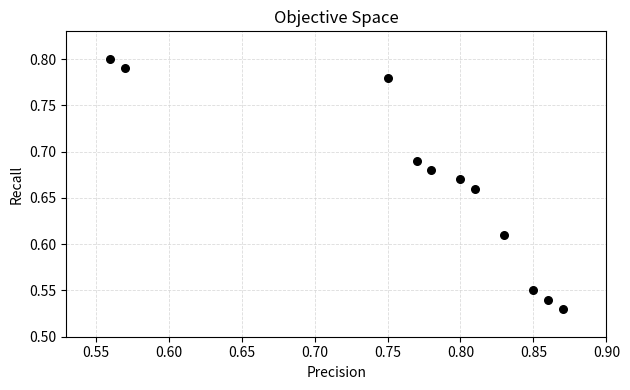

What is the range of Y values (max minus min)?

0.3